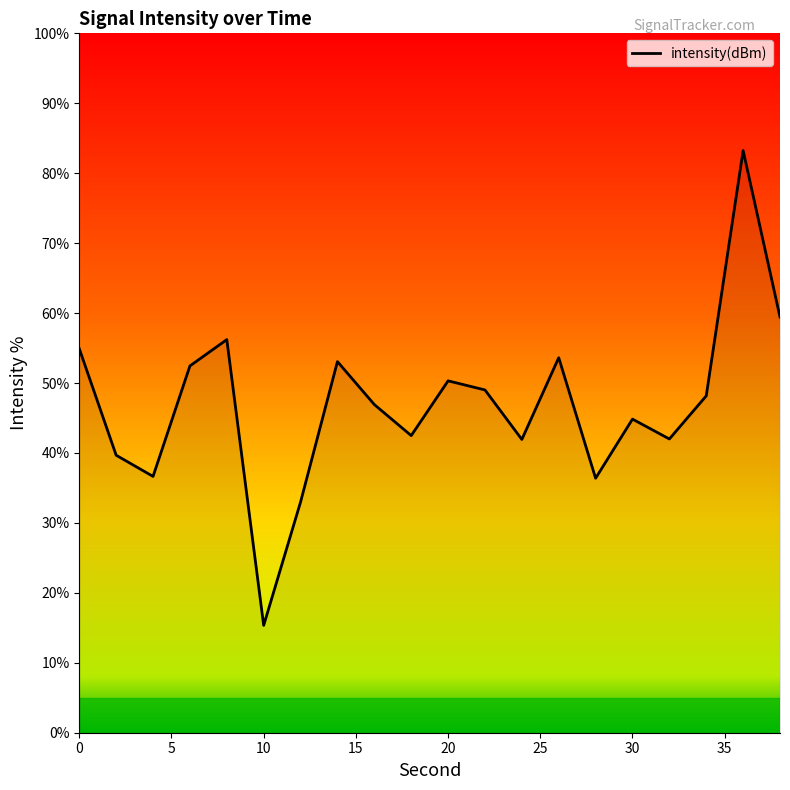

What is the difference between the maximum and minimum values?

67.9